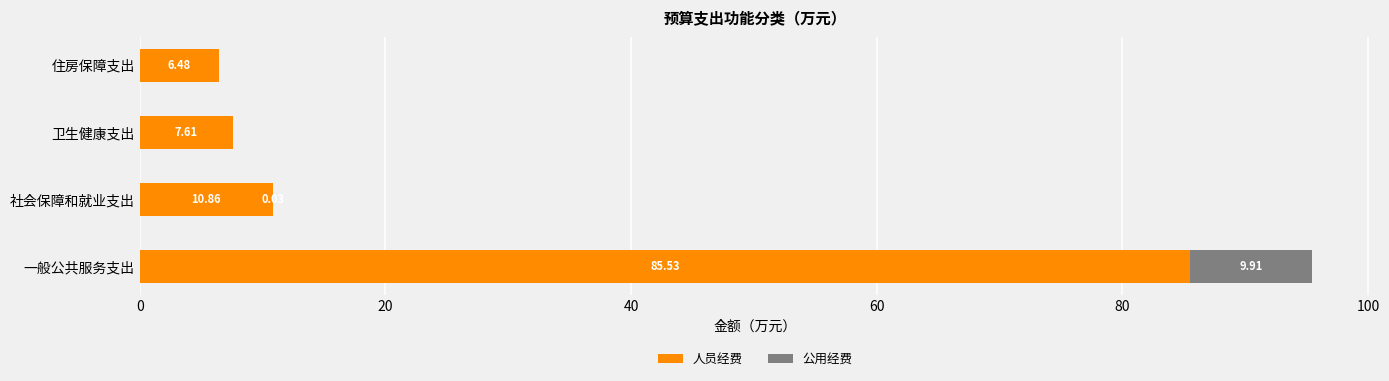

What is the total value across all series at 社会保障和就业支出?

10.9